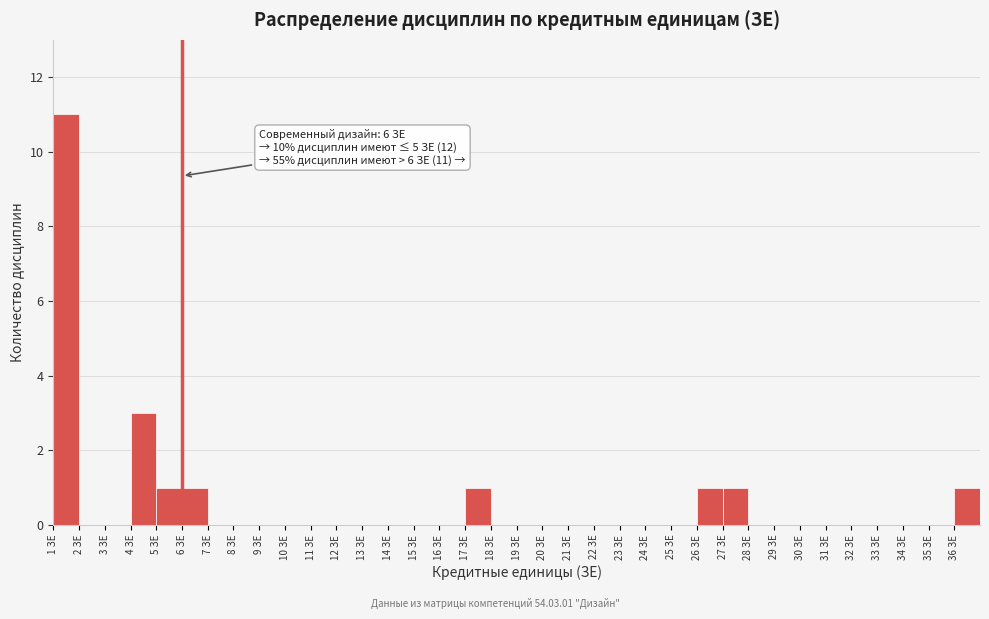

Which range on the x-axis has the tallest bar?

1 to 2